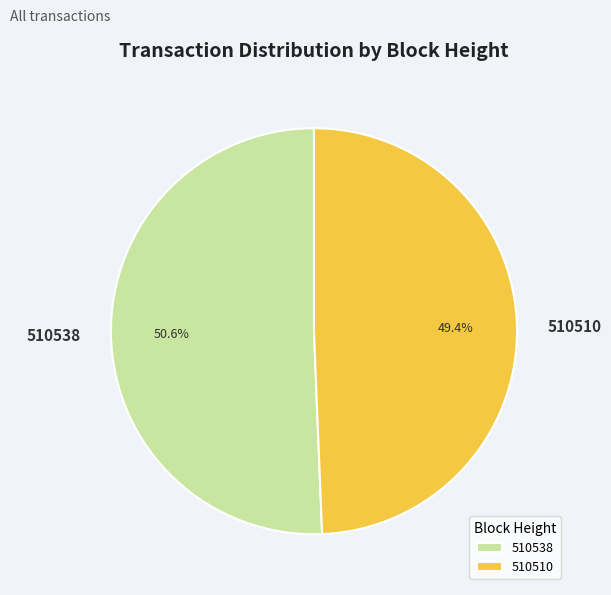

How many slices are in this pie chart?

2